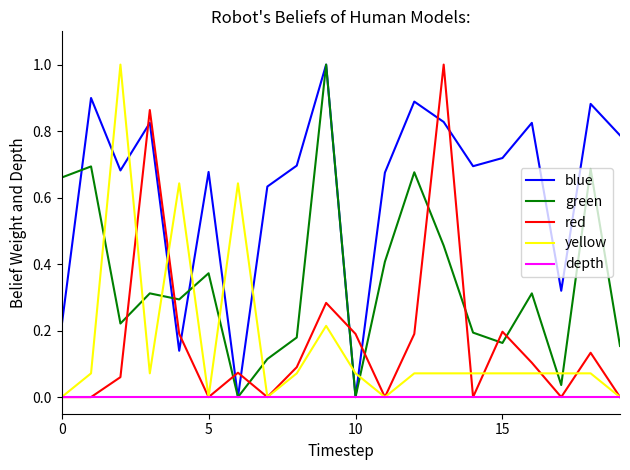

What is the maximum value shown in the chart?

1.0